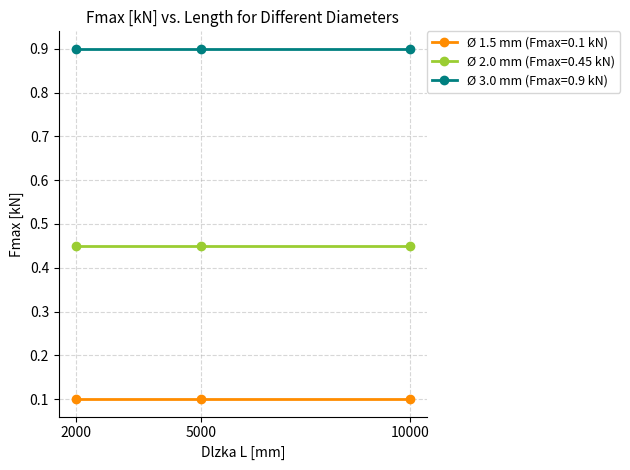

What is the sum of all Ø 1.5 mm (Fmax=0.1 kN) values?

0.3